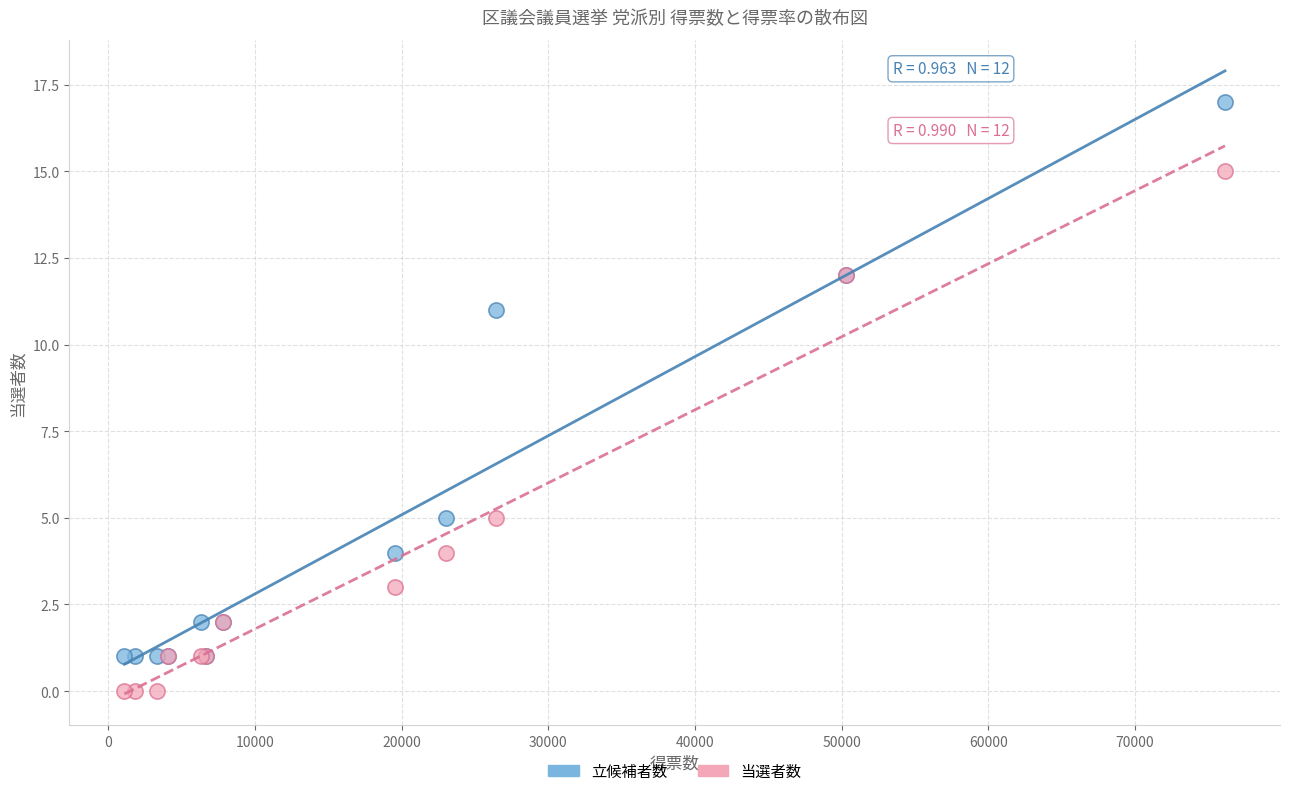

What are all the series names shown in the legend?

立候補者数, 当選者数